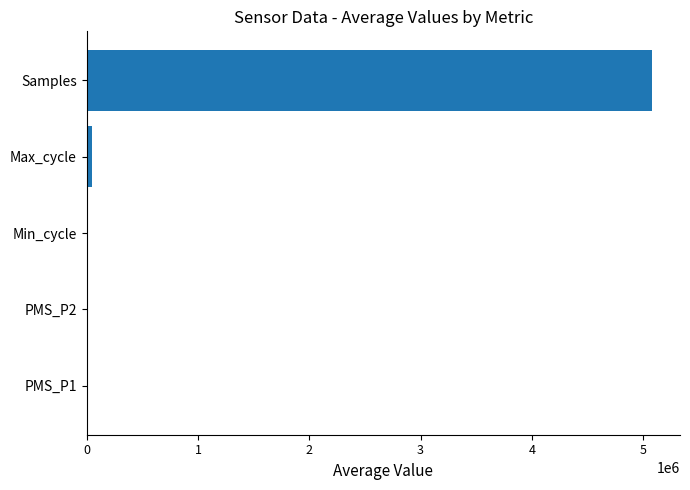

True or false: the data shows 5076525.3 at Samples.

True